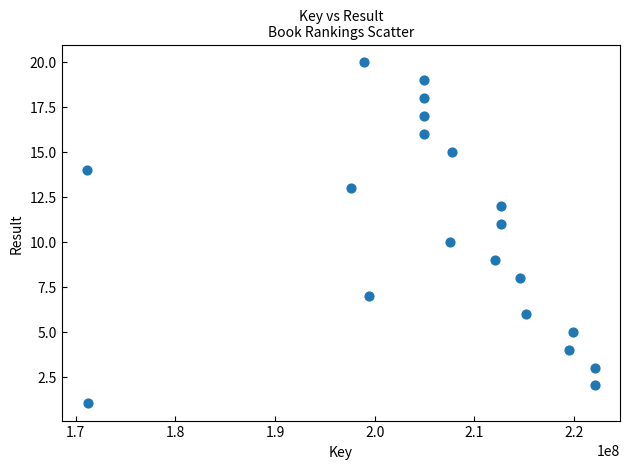

What is the range of X values (max minus min)?

50920776